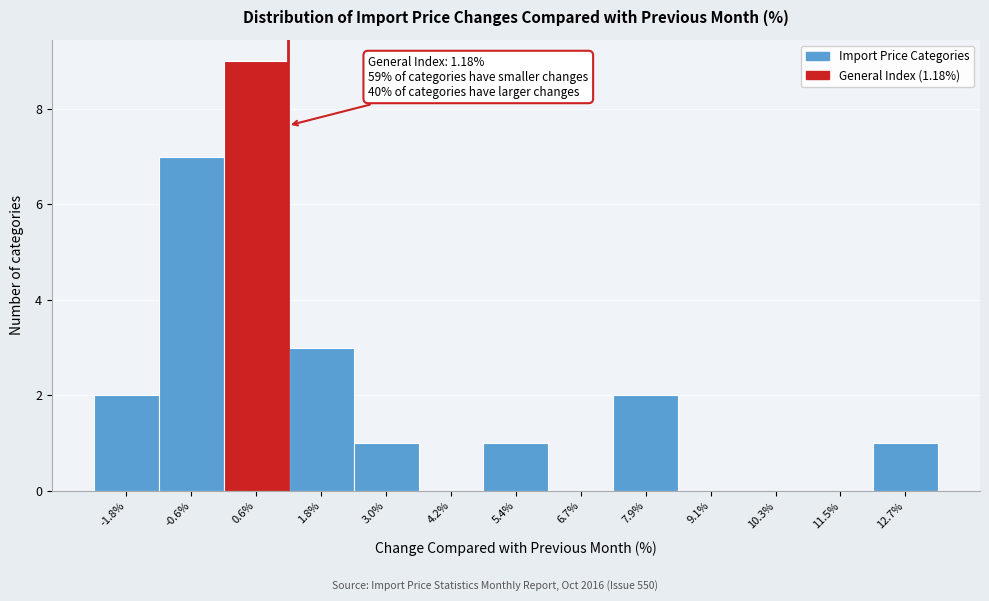

Which range on the x-axis has the tallest bar?

0.0 to 1.2